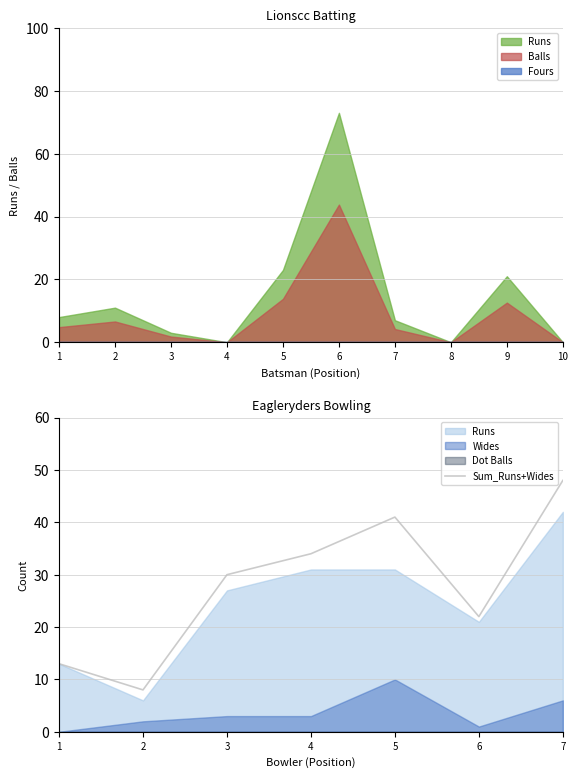

Rank the categories by value from lowest to highest.

2, 1, 6, 3, 4, 5, 7